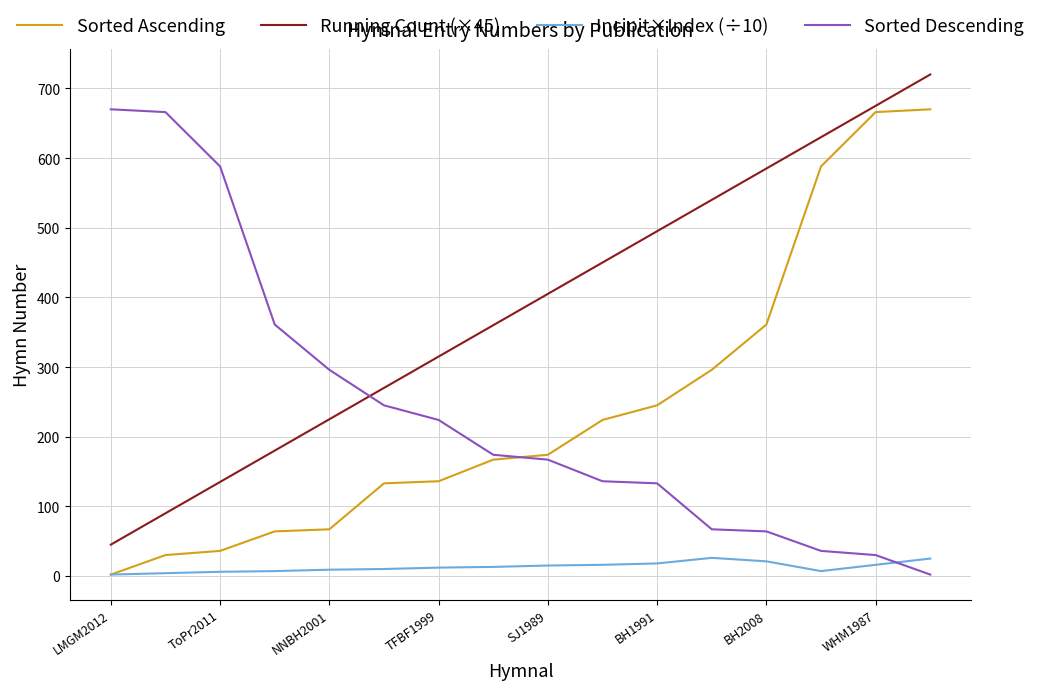

How many lines are shown in the chart?

4